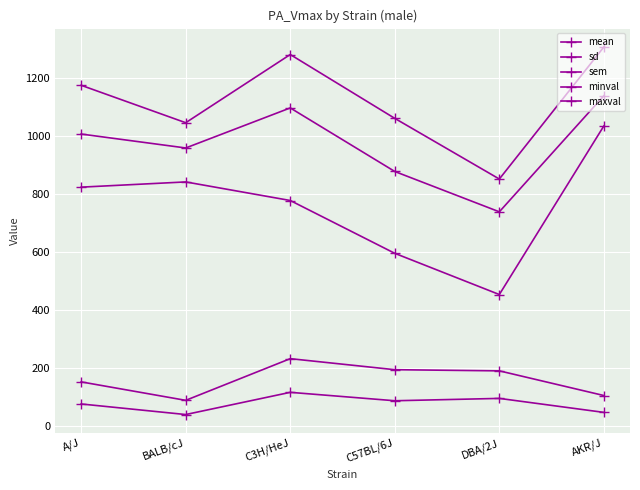

Does the chart have visible grid lines?

Yes